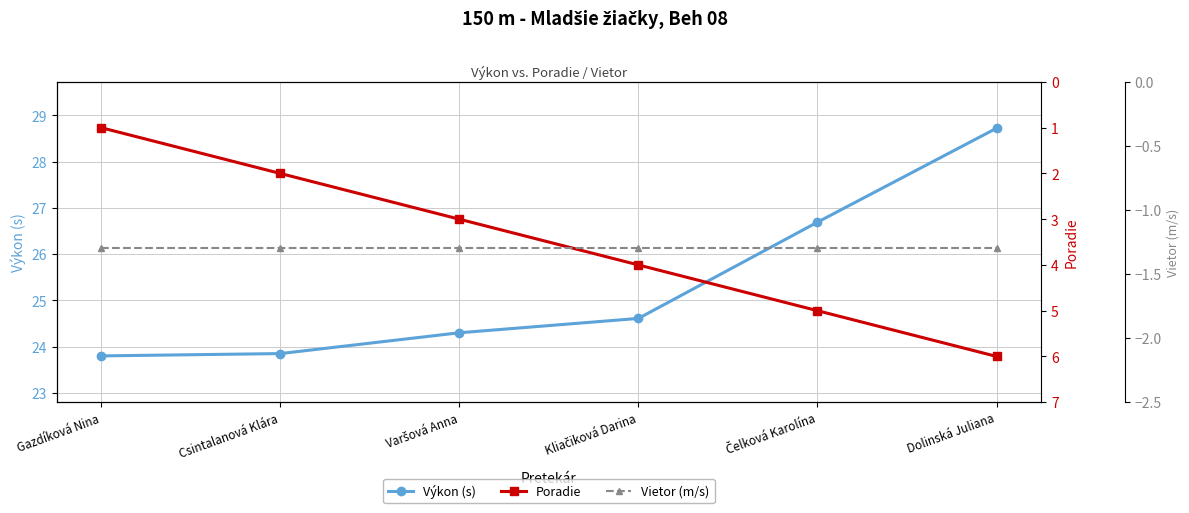

True or false: Poradie has a value of 1.4 at Gazdíková Nina.

False